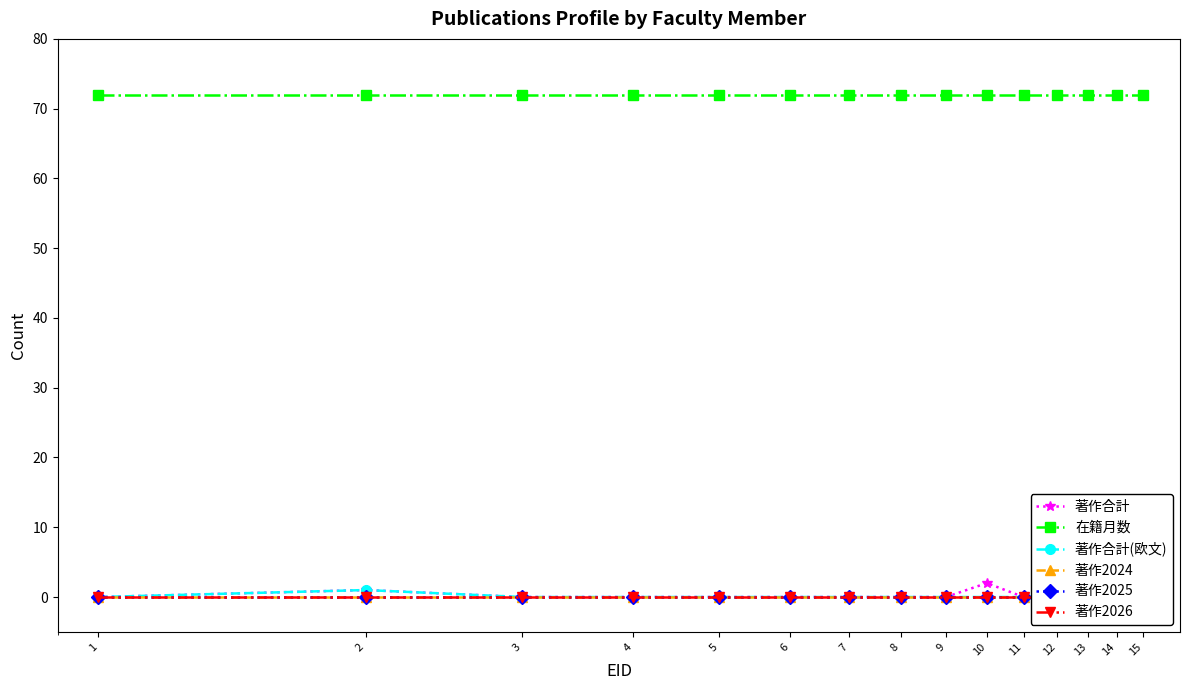

What is the total value across all series at 6?

72